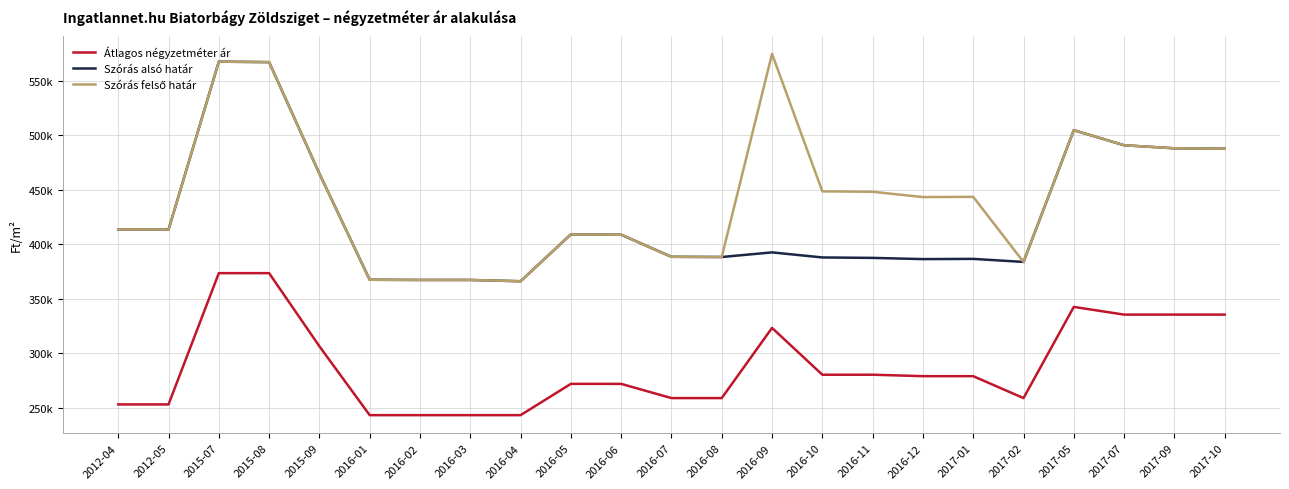

True or false: Átlagos négyzetméter ár has more than 1 points higher than both neighbors.

True